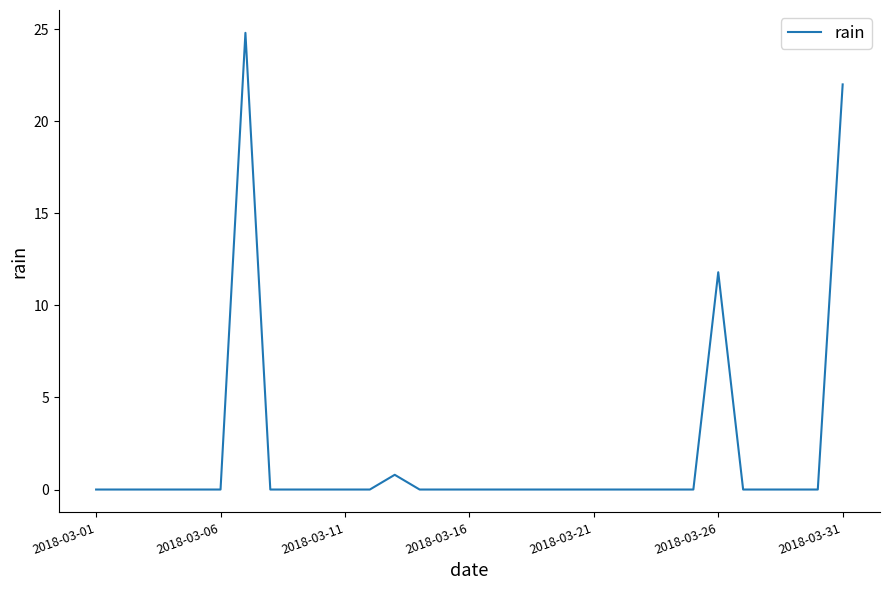

What is the greatest value displayed?

24.8